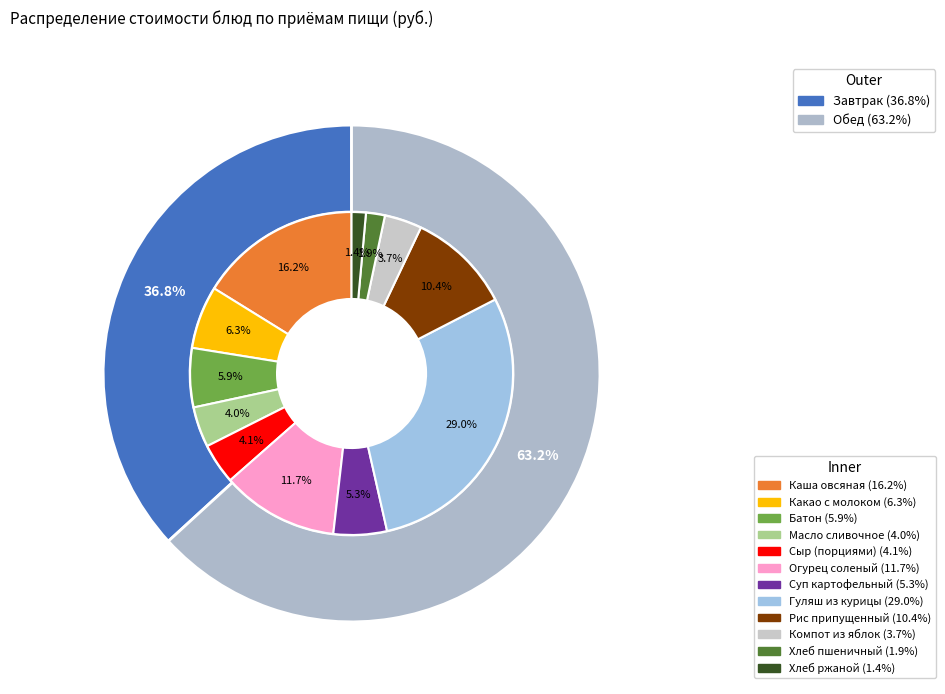

To the nearest percent, what is the combined percentage of Суп картофельный and Масло сливочное?

9%